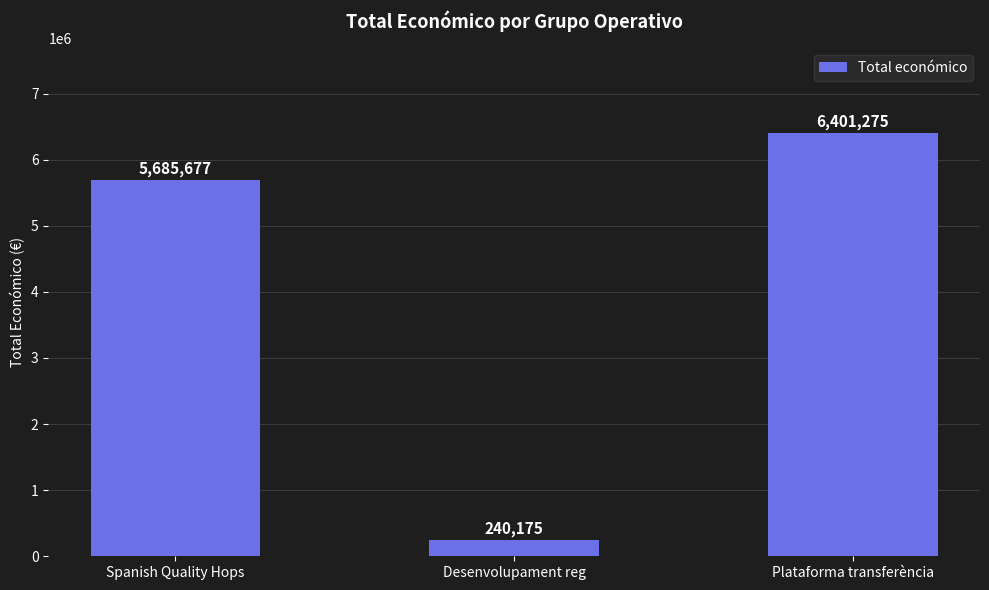

Which has a higher value, Desenvolupament reg or Plataforma transferència?

Plataforma transferència